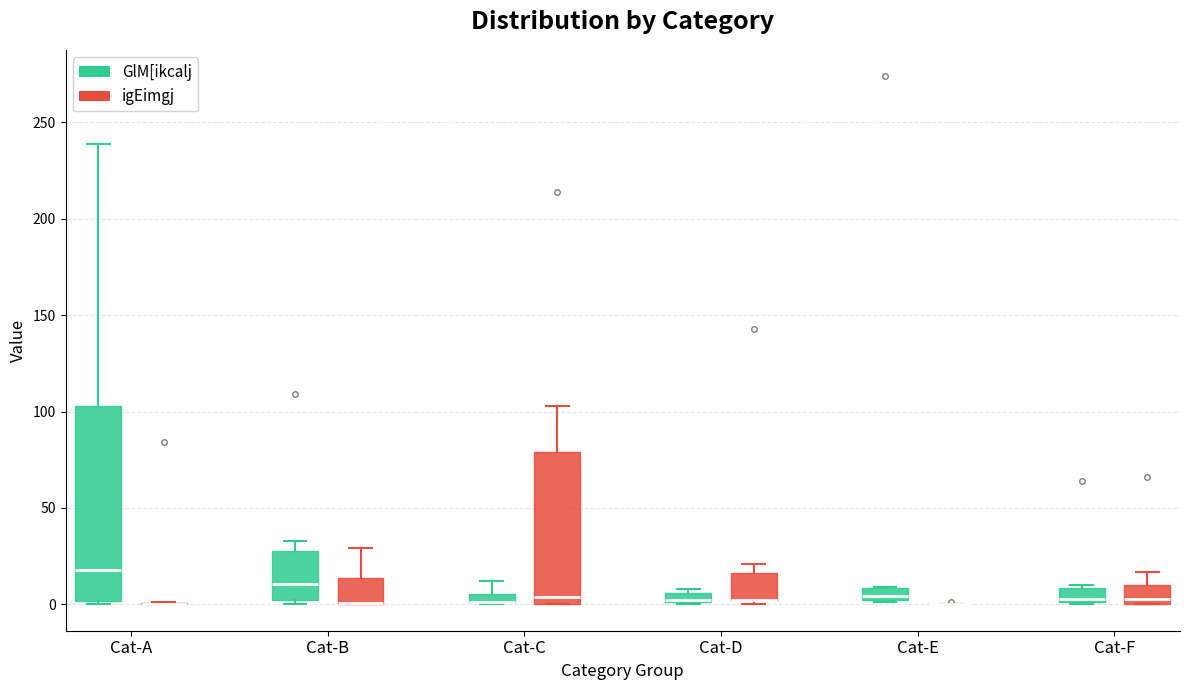

Comparing the boxes themselves (not the whiskers), which one is the tallest?

Cat-A (GlM[ikcalj)